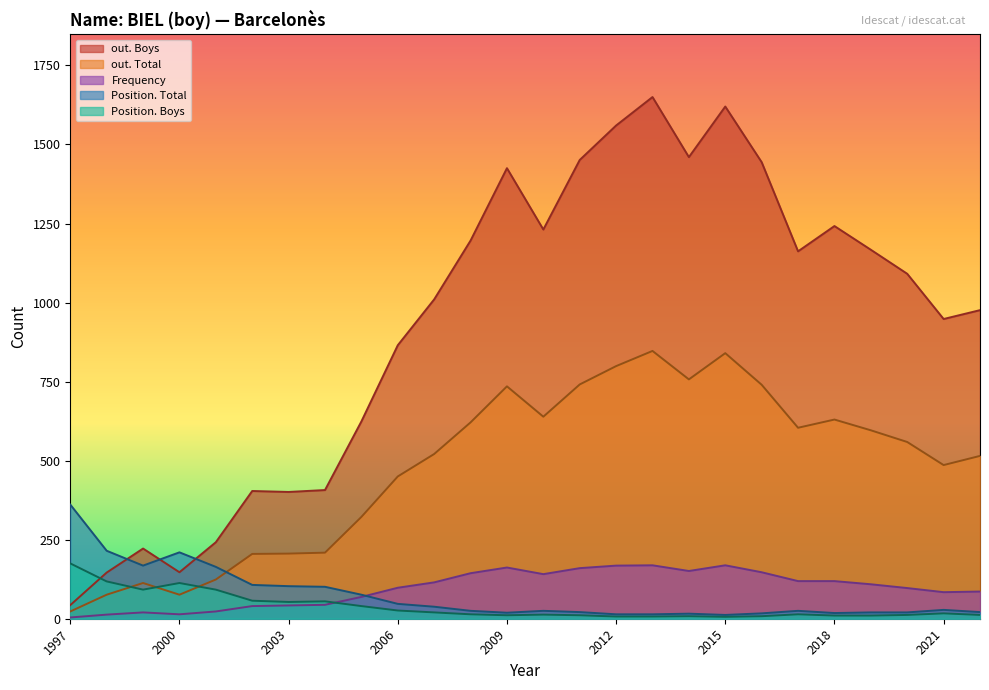

Between 2020 and 1997, which series saw the biggest shift?

out. Boys